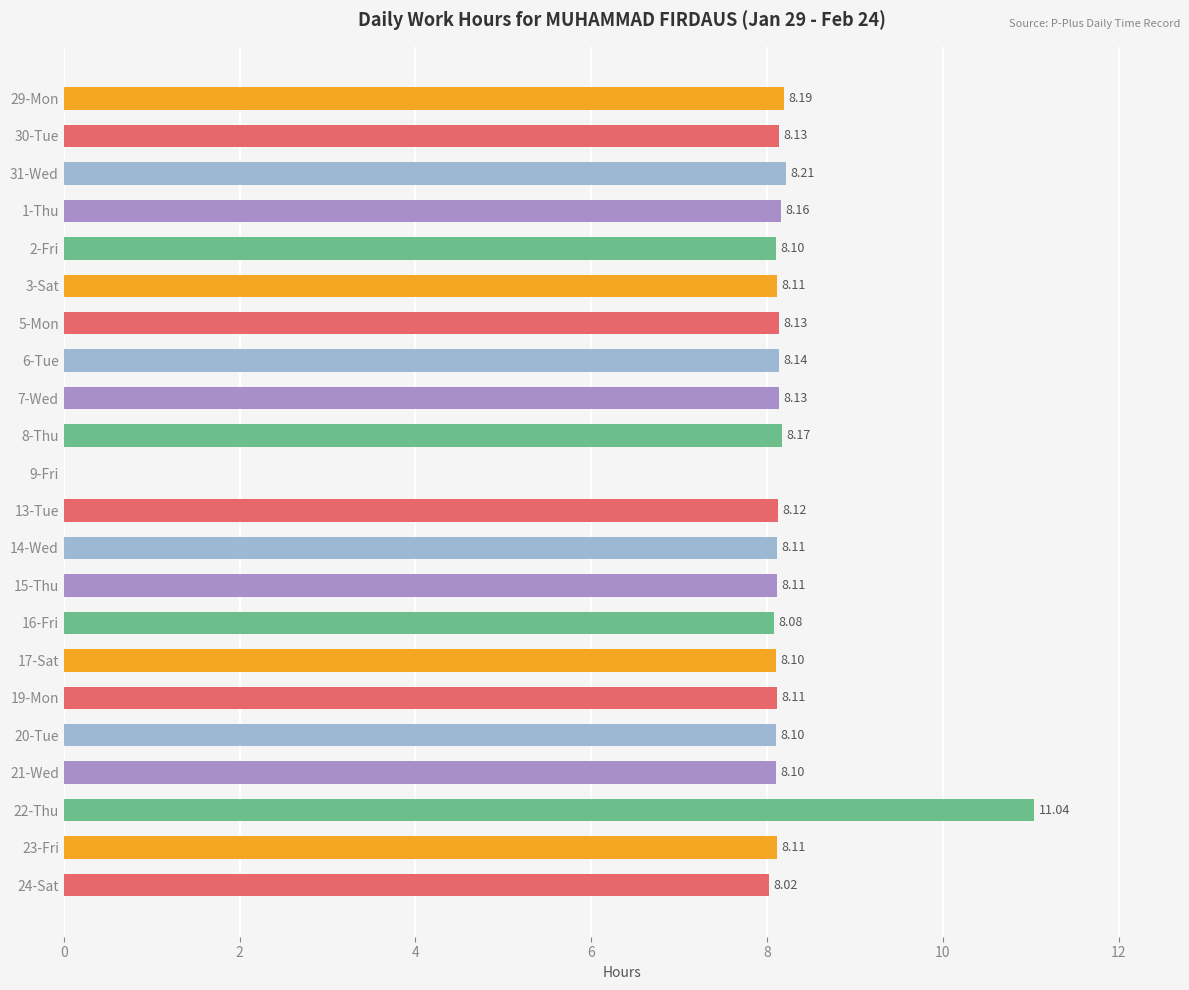

What is the sum of the values at 8-Thu and 2-Fri?

16.3